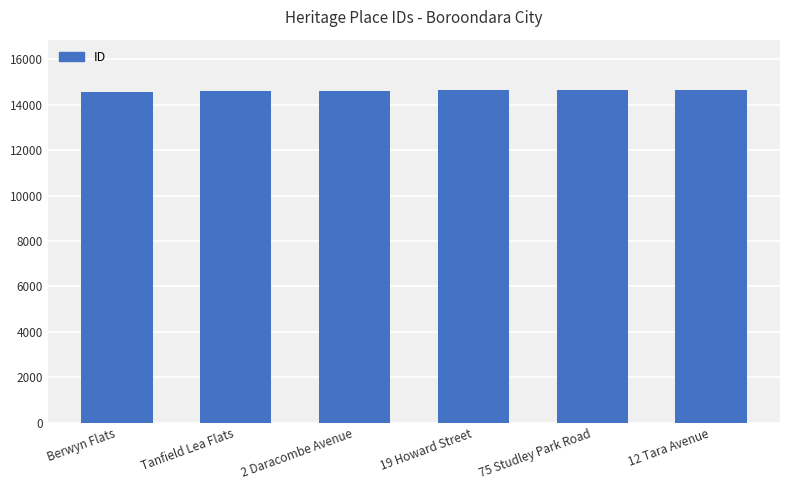

What is the ratio of the value at 75 Studley Park Road to the value at Berwyn Flats?

1.0